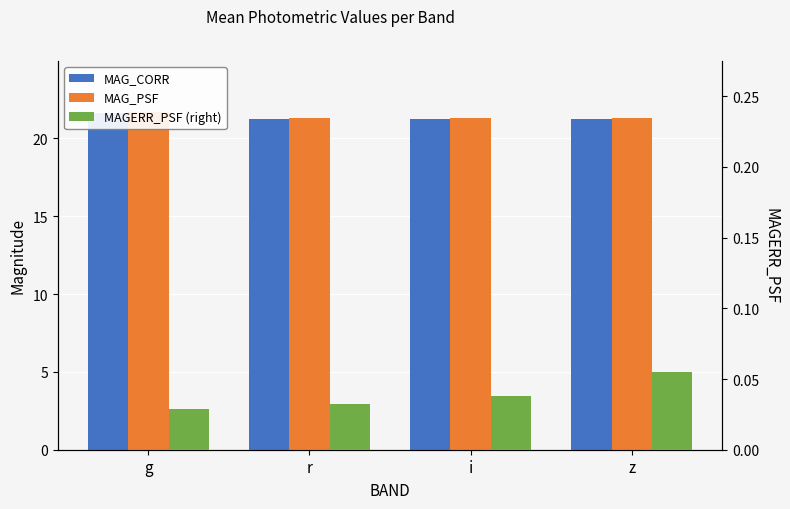

Which series has the widest spread of values?

MAG_PSF